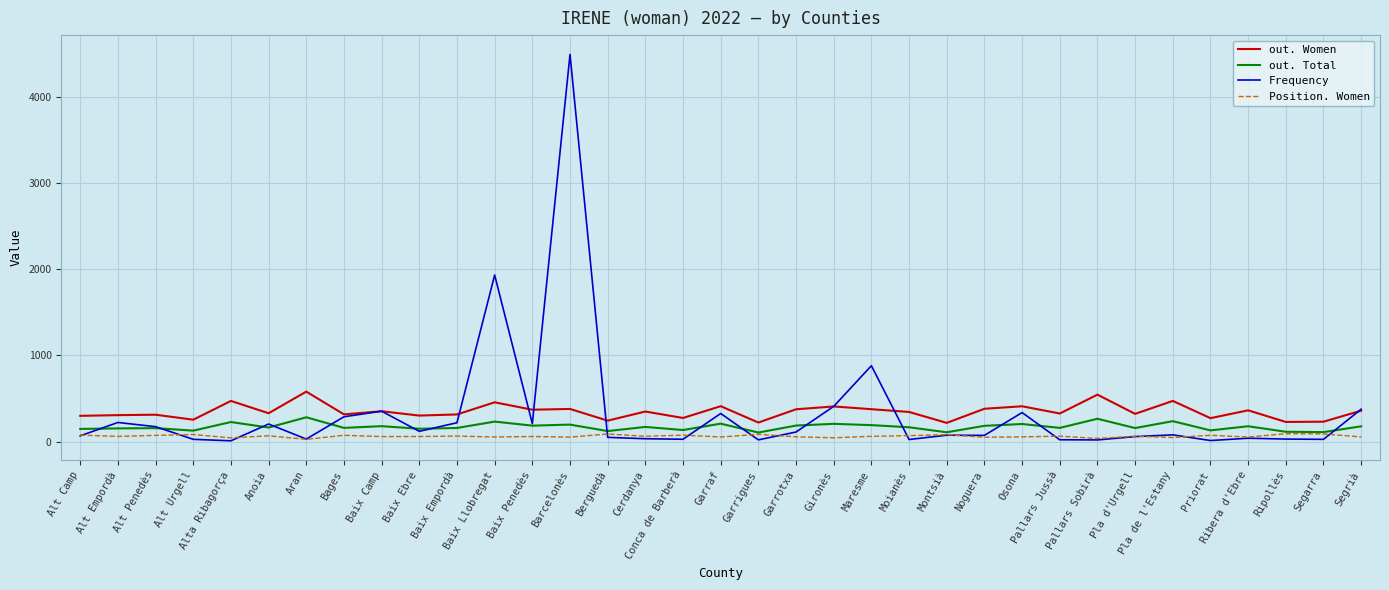

Count the number of categories in the chart.

35